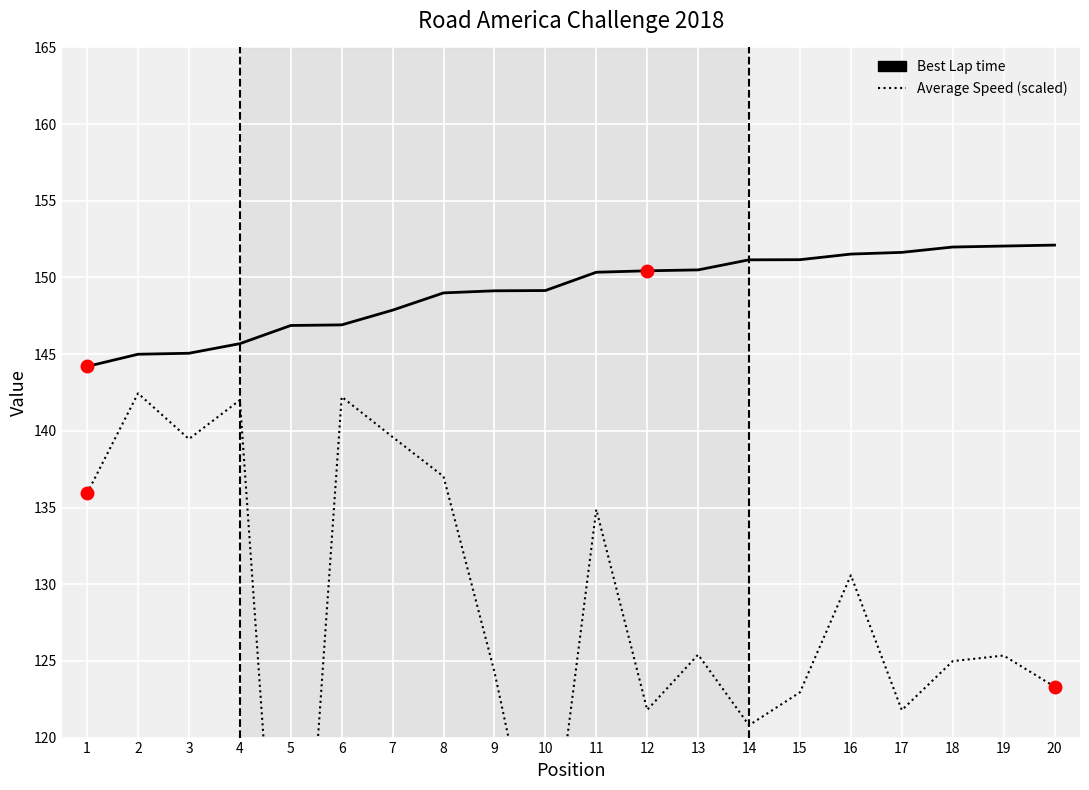

True or false: Best Lap time has more than 2 interior local peaks.

False